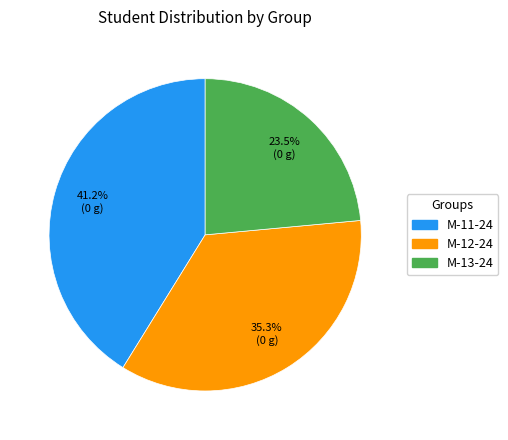

What is the ratio of the value at М-13-24 to the value at М-12-24?

0.7